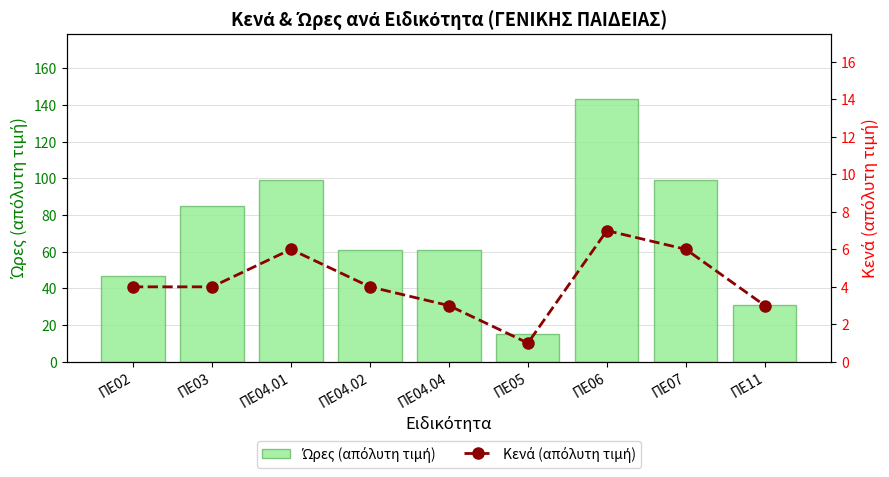

How many distinct data groups are displayed?

2